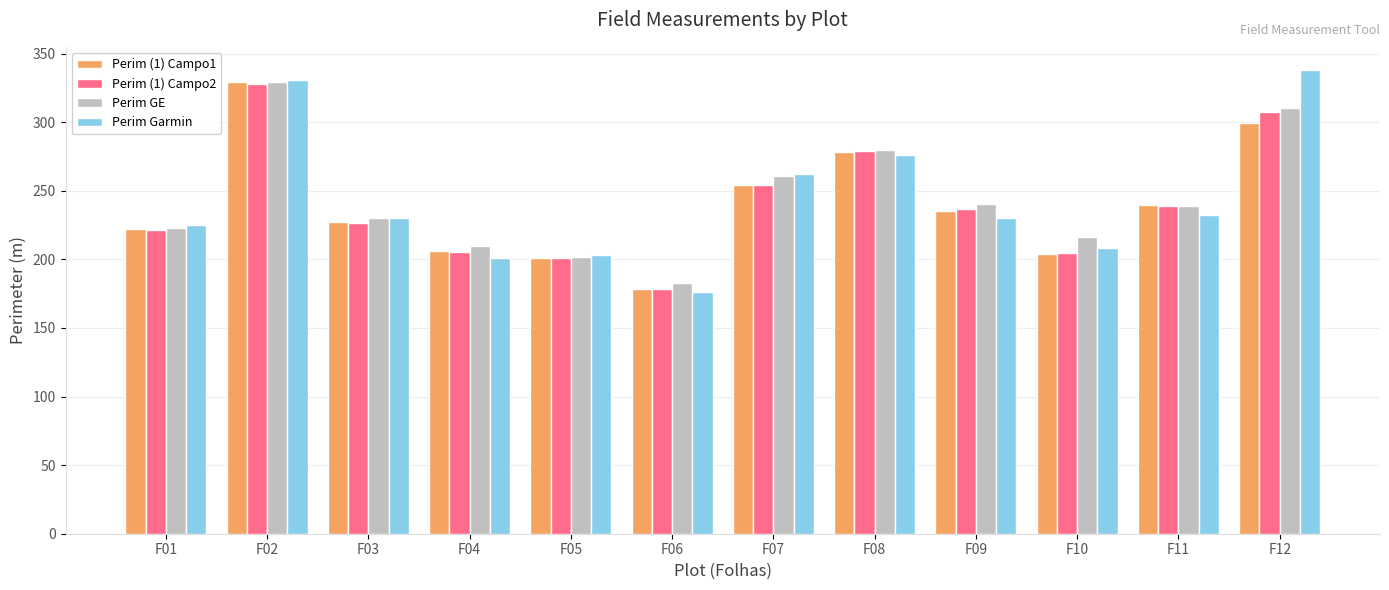

What are all the series names shown in the legend?

Perim (1) Campo1, Perim (1) Campo2, Perim GE, Perim Garmin